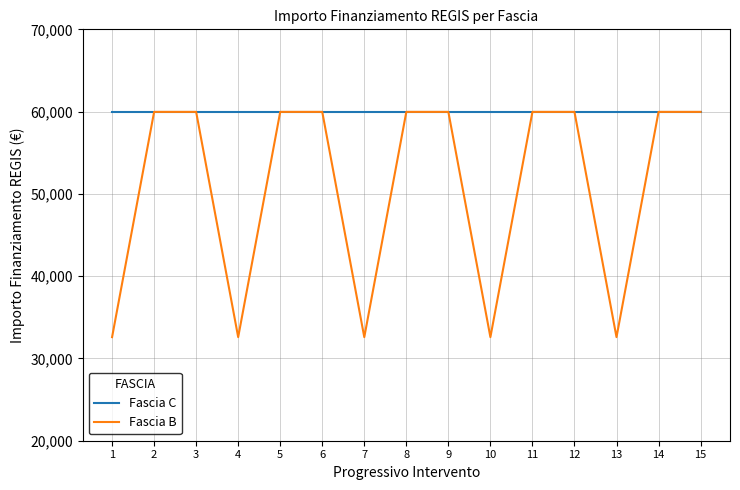

At 1, list the series in order from largest to smallest.

Fascia C, Fascia B